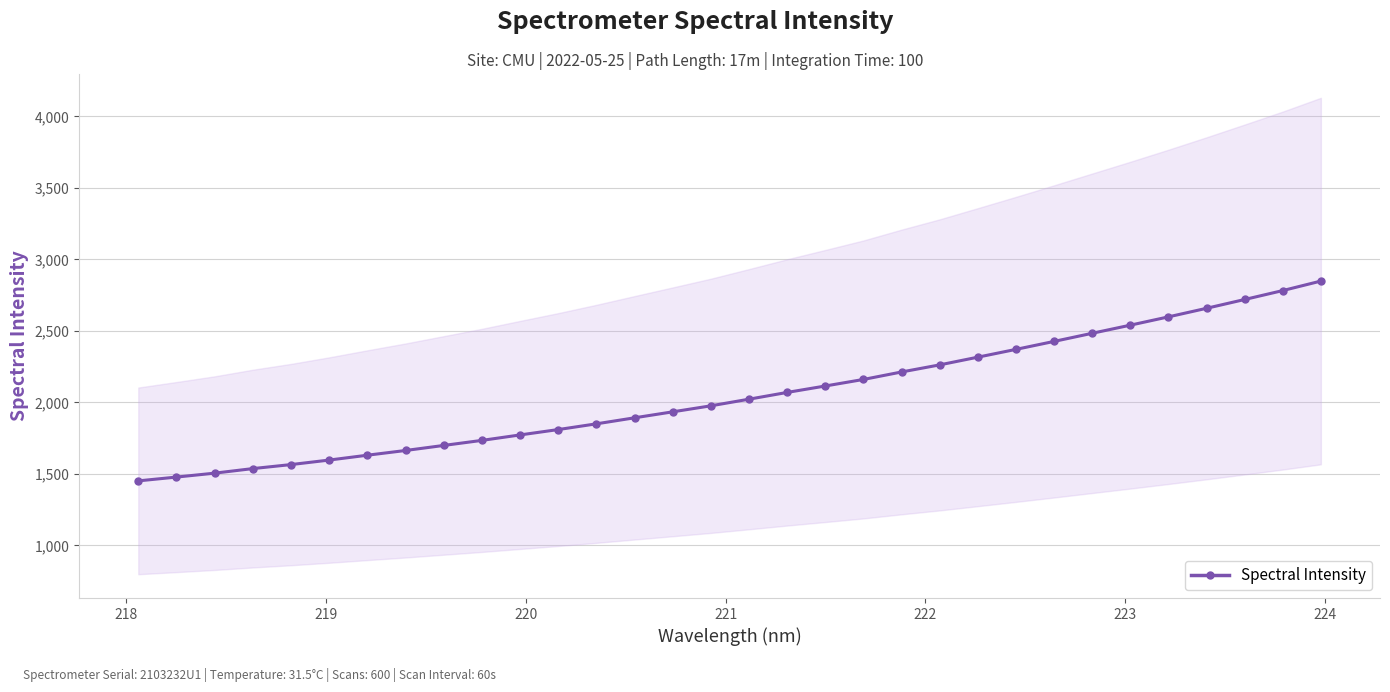

How many lines are shown in the chart?

1